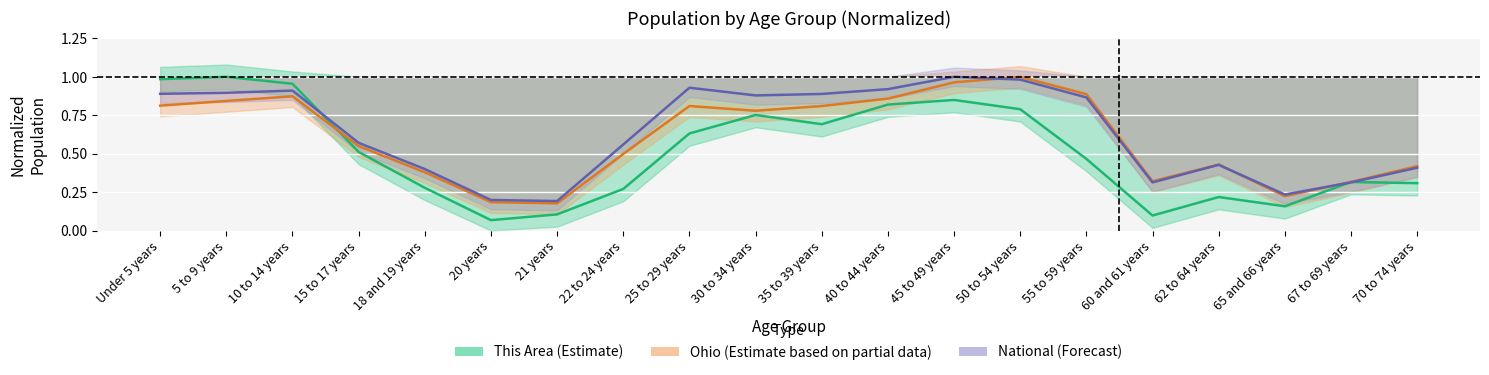

Which series has the largest total across all categories?

National